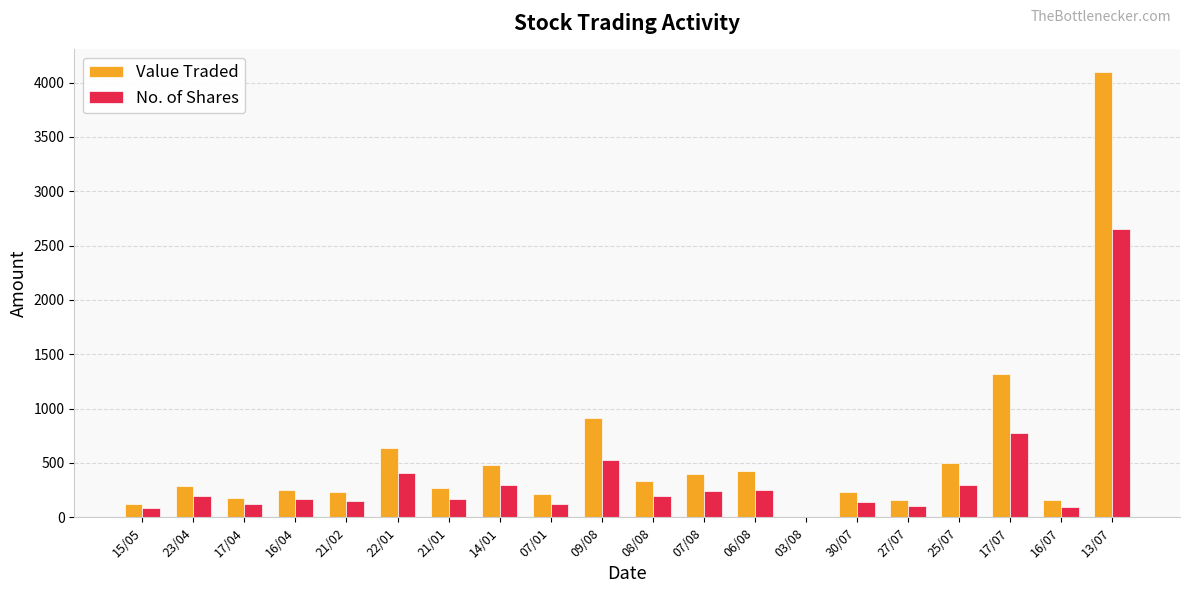

Which series has the largest total across all categories?

Value Traded